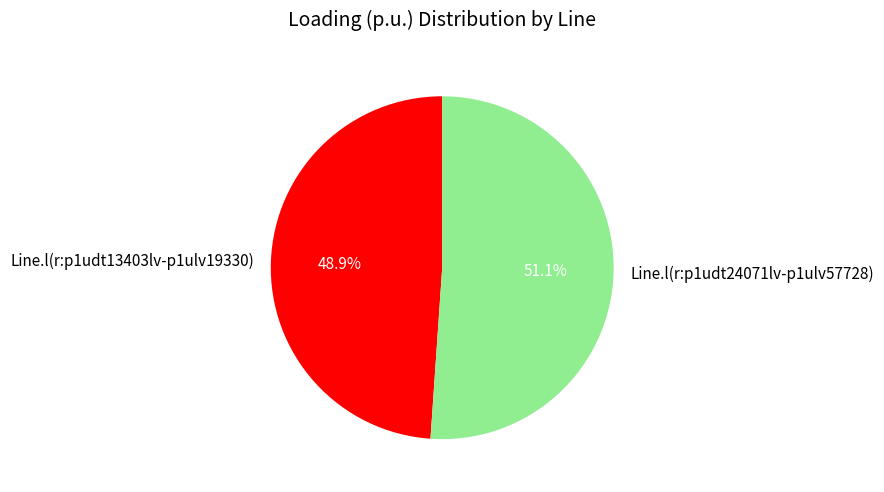

Which slice is the smallest?

Line.l(r:p1udt13403lv-p1ulv19330)